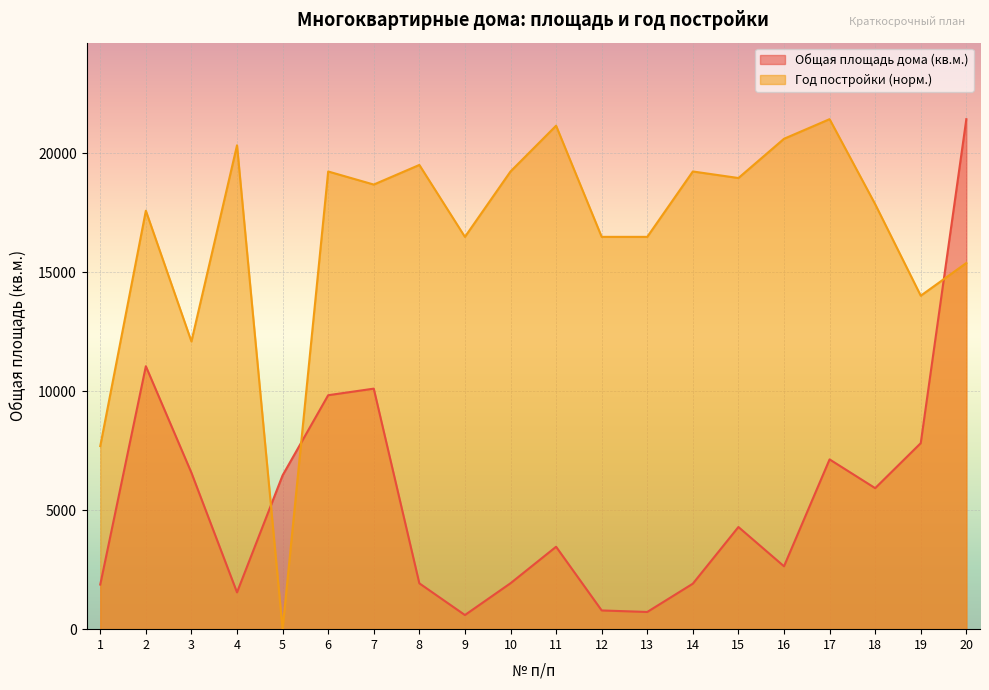

Which category has the highest value in the Общая площадь дома (кв.м.) series?

20